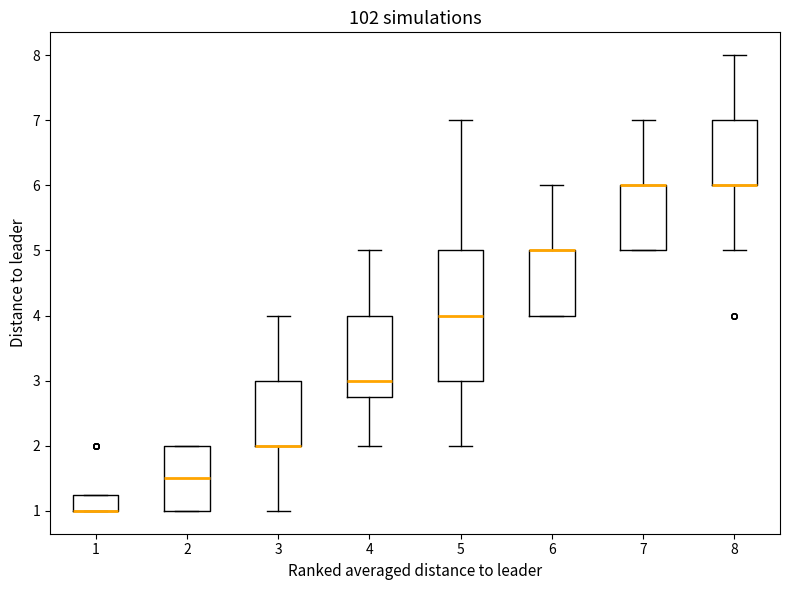

Reading left to right, transcribe this box plot: for each box, give where its median line is, the range the box spans, and where its two whiskers end, as read against the y-axis. The values are not printed on the chart, so give them approximately, as read against the axis.

1: median 1.0 (drawn on the box's lower edge), box 1.0 to 1.3, whiskers 1.0 to 1.3
2: median 1.5, box 1.0 to 2.0, whiskers 1.0 to 2.0
3: median 2.0 (drawn on the box's lower edge), box 2.0 to 3.0, whiskers 1.0 to 4.0
4: median 3.0, box 2.8 to 4.0, whiskers 2.0 to 5.0
5: median 4.0, box 3.0 to 5.0, whiskers 2.0 to 7.0
6: median 5.0 (drawn on the box's upper edge), box 4.0 to 5.0, whiskers 4.0 to 6.0
7: median 6.0 (drawn on the box's upper edge), box 5.0 to 6.0, whiskers 5.0 to 7.0
8: median 6.0 (drawn on the box's lower edge), box 6.0 to 7.0, whiskers 5.0 to 8.0